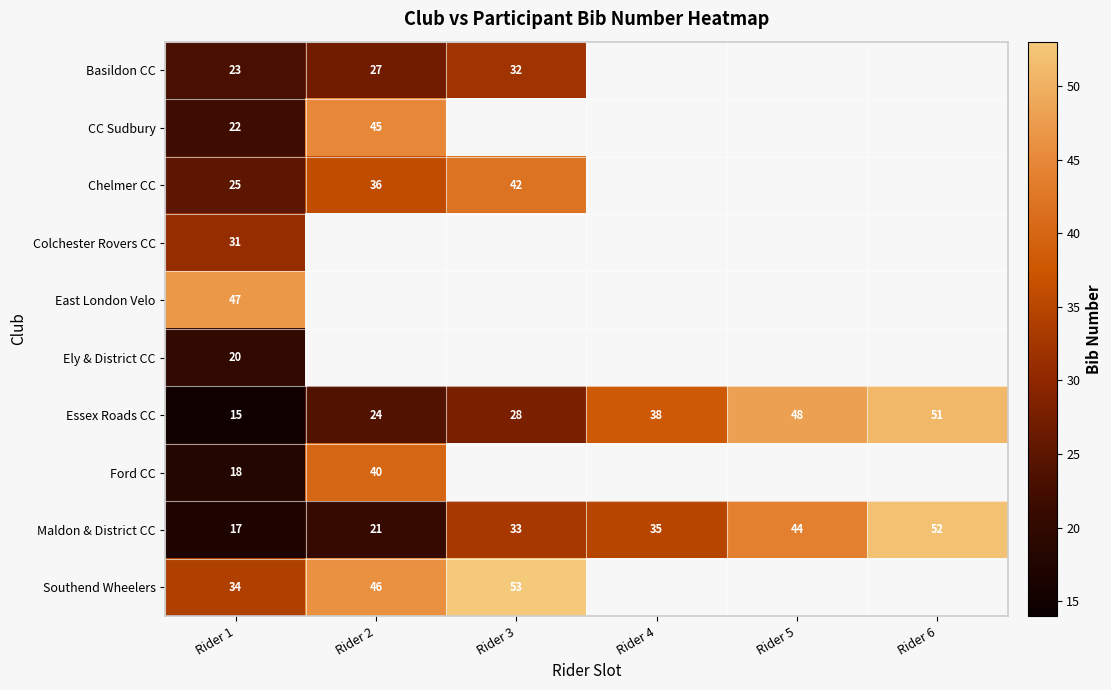

Which label corresponds to the smallest value in the chart?

Rider 1